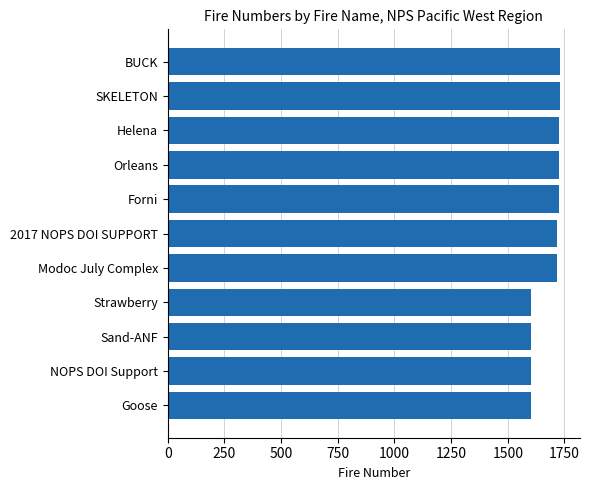

The chart shows a value of 1728 at Helena. True or false?

True